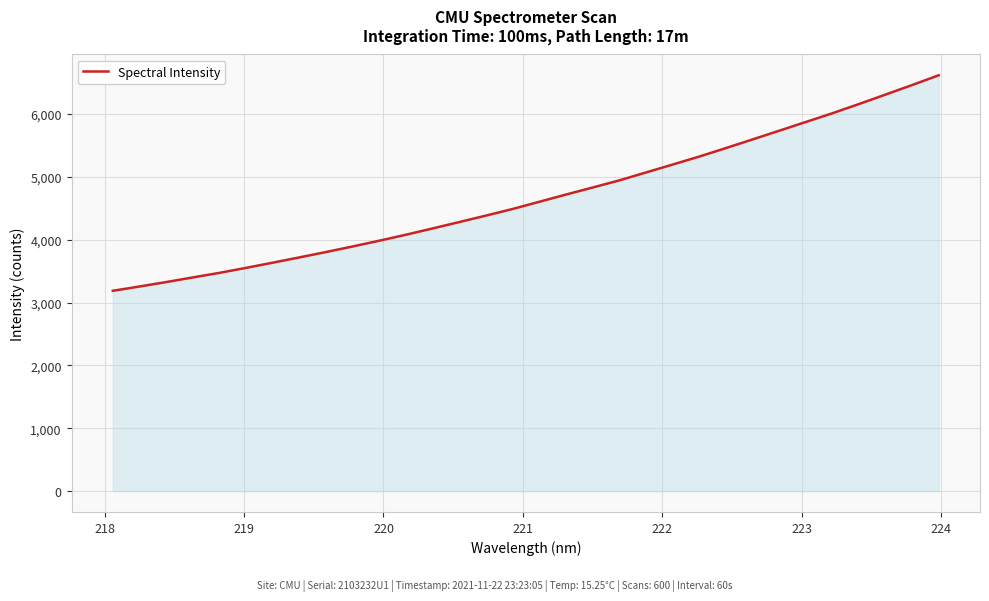

What is the smallest value displayed?

3188.6